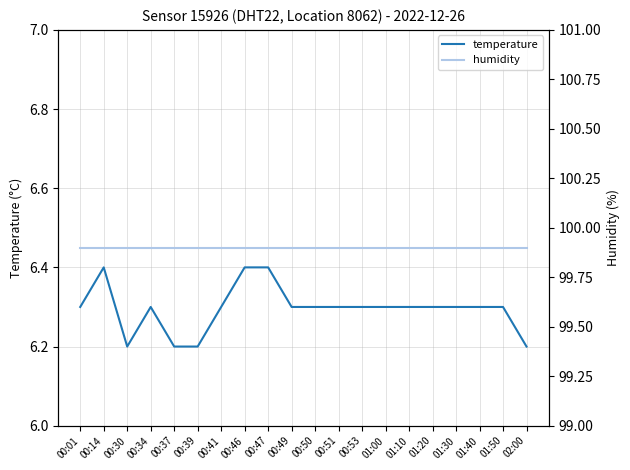

True or false: temperature has more than 1 interior local peaks.

True